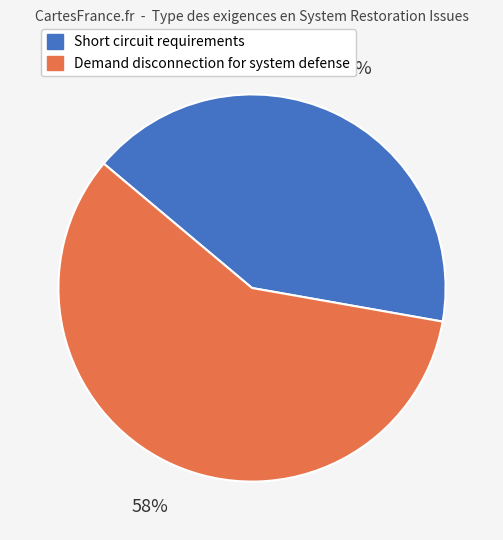

What percentage is the Short circuit requirements slice, to the nearest percent?

42%